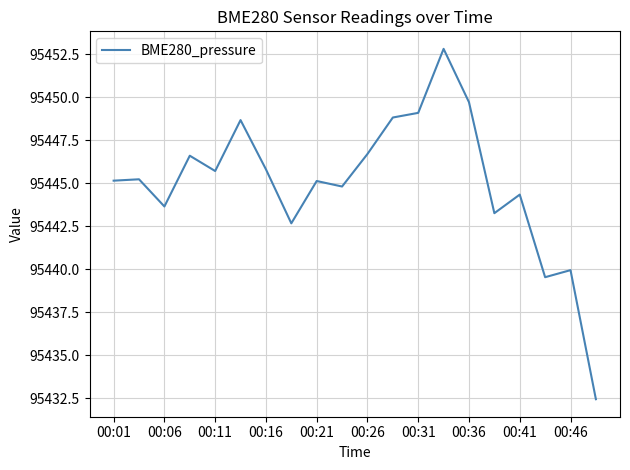

What is the maximum value shown in the chart?

95452.8